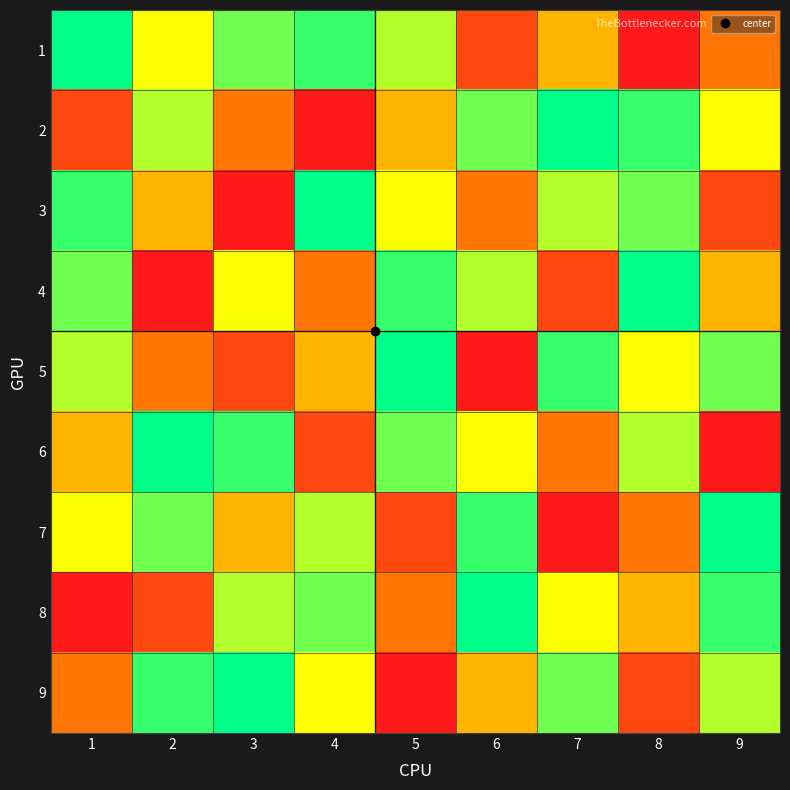

At 1, list the series in order from smallest to largest.

8, 2, 9, 6, 7, 5, 4, 3, 1